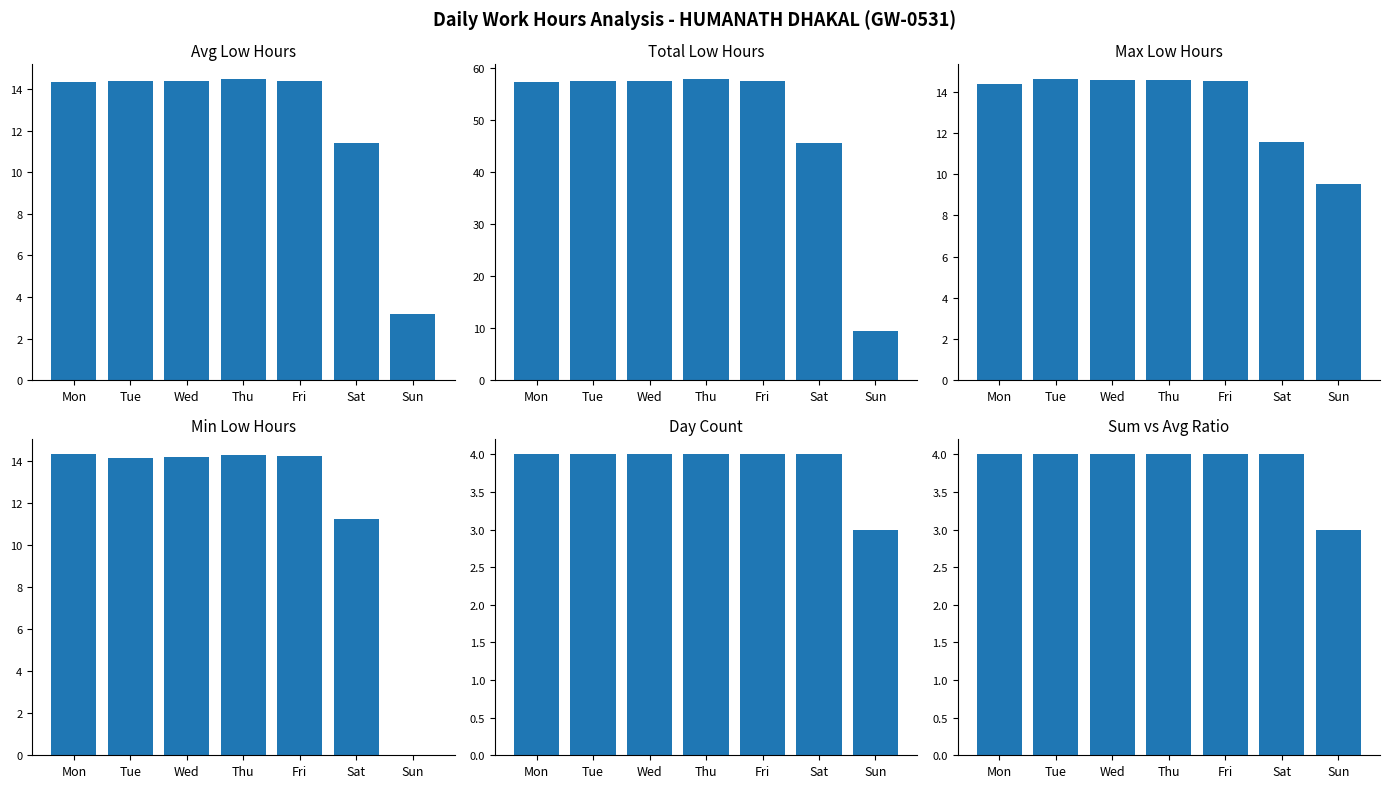

The Total Low Hours series shows 25.7 at Sat. True or false?

False